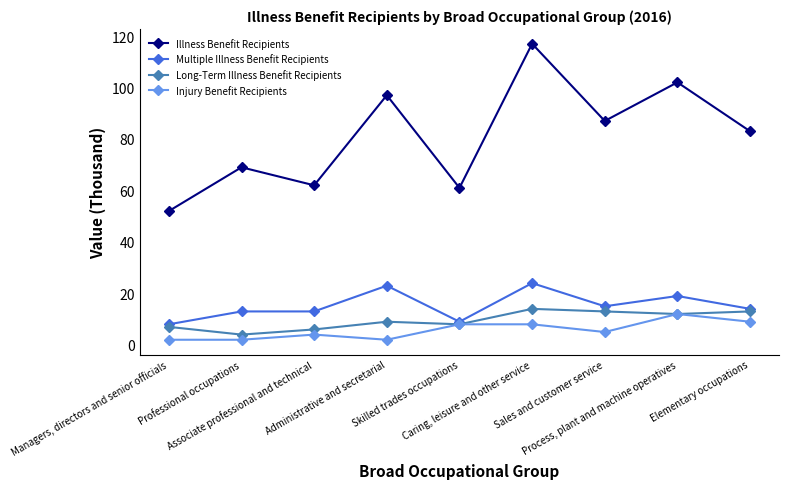

Which series has the largest total across all categories?

Illness Benefit Recipients